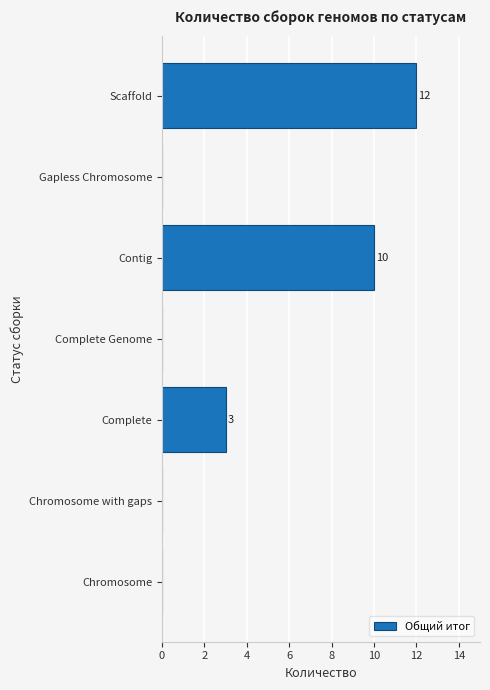

At which label is the value closest to 6?

Complete